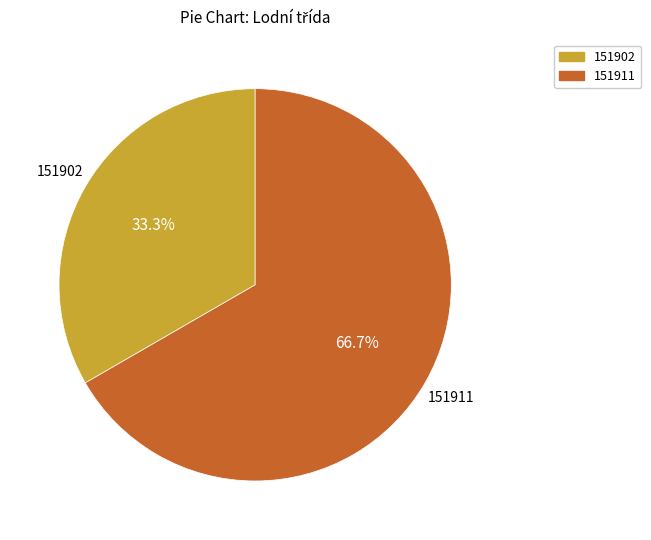

Which slice represents more than half of the pie?

151911